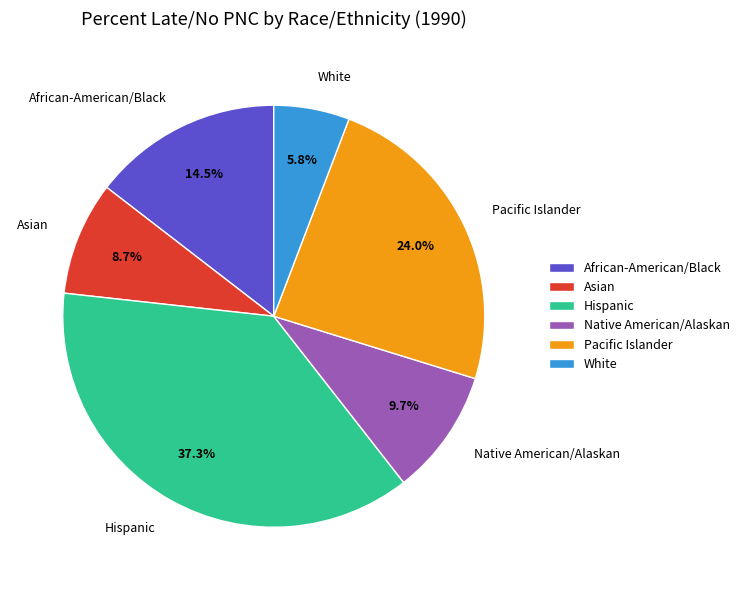

How many segments does this pie chart have?

6